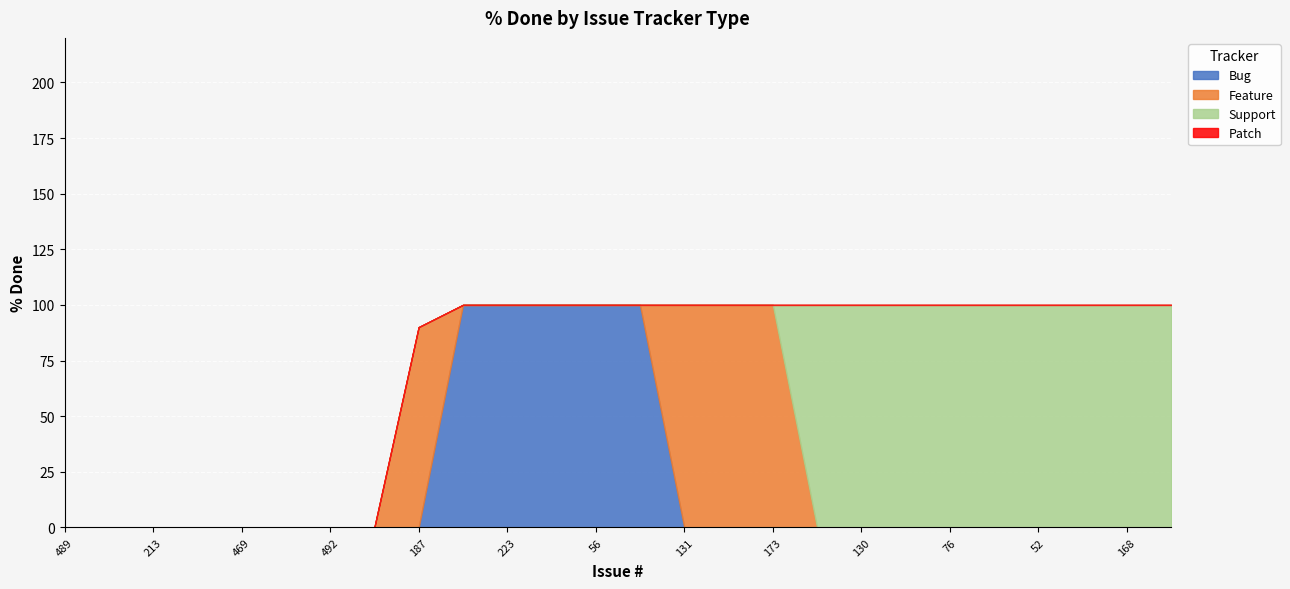

What are all the series names shown in the legend?

Bug, Feature, Support, Patch